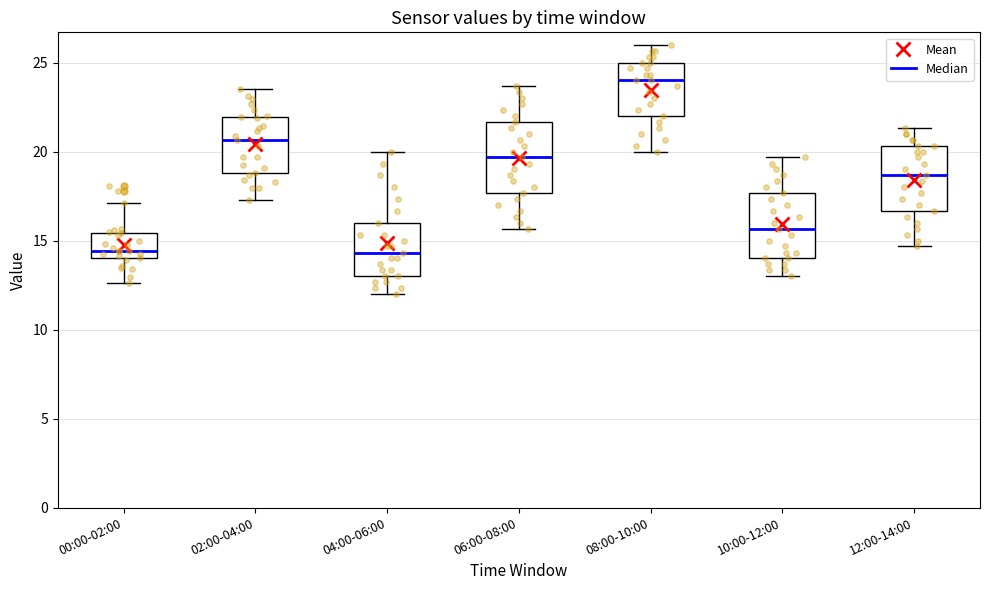

Where is the upper edge of the box for 02:00-04:00 on the y-axis? The values are not printed on the chart, so give them approximately, as read against the axis.

22.0